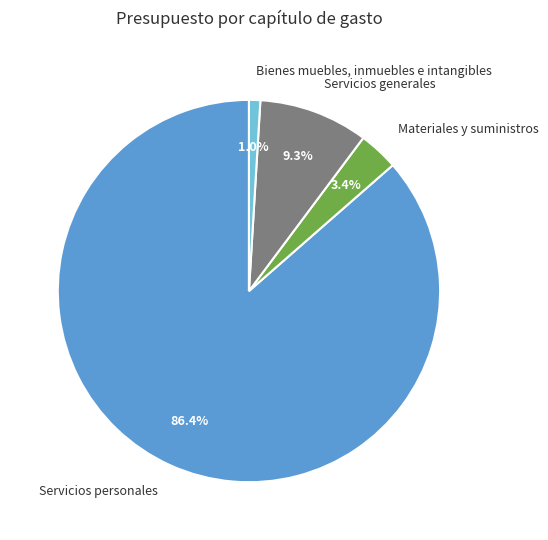

Which category has the biggest portion of the pie?

Servicios personales